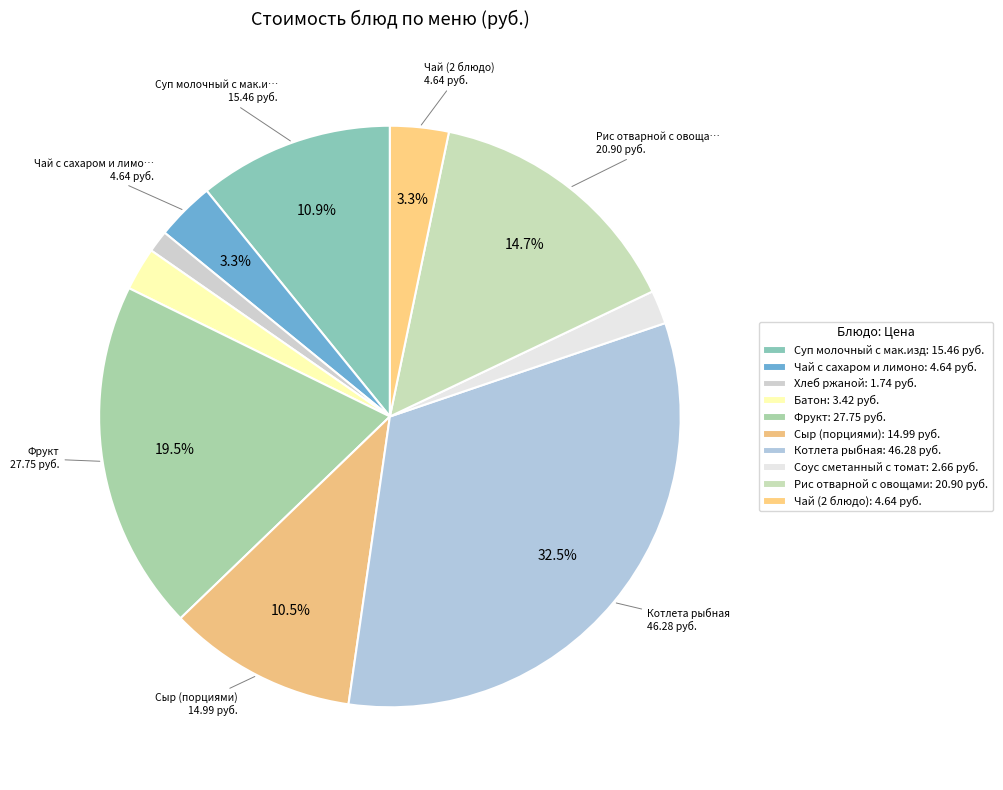

How many segments does this pie chart have?

10